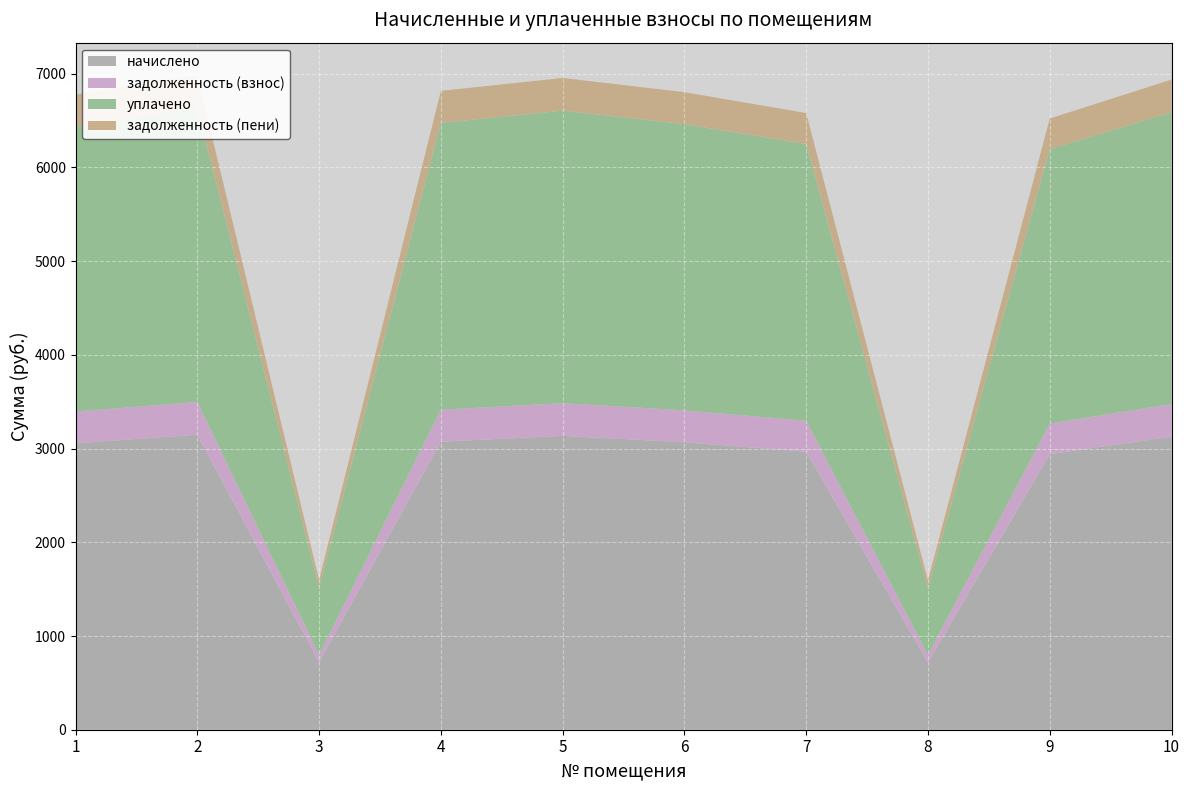

Reading right to left, extract all data points from this chart.

начислено: 10=3127.7	9=2940.3	8=717.8	7=2966.9	6=3067.3	5=3135.7	4=3073.5	3=719.5	2=3148.1	1=3055.8
задолженность (взнос): 10=347.5	9=326.7	8=79.8	7=329.7	6=340.8	5=348.4	4=341.5	3=80.0	2=349.8	1=339.5
уплачено: 10=3114.3	9=2927.7	8=714.7	7=2954.2	6=3054.2	5=3122.3	4=3060.3	3=716.5	2=3134.7	1=3042.7
задолженность (пени): 10=347.5	9=326.7	8=79.8	7=329.7	6=340.8	5=348.4	4=341.5	3=80.0	2=349.8	1=339.5